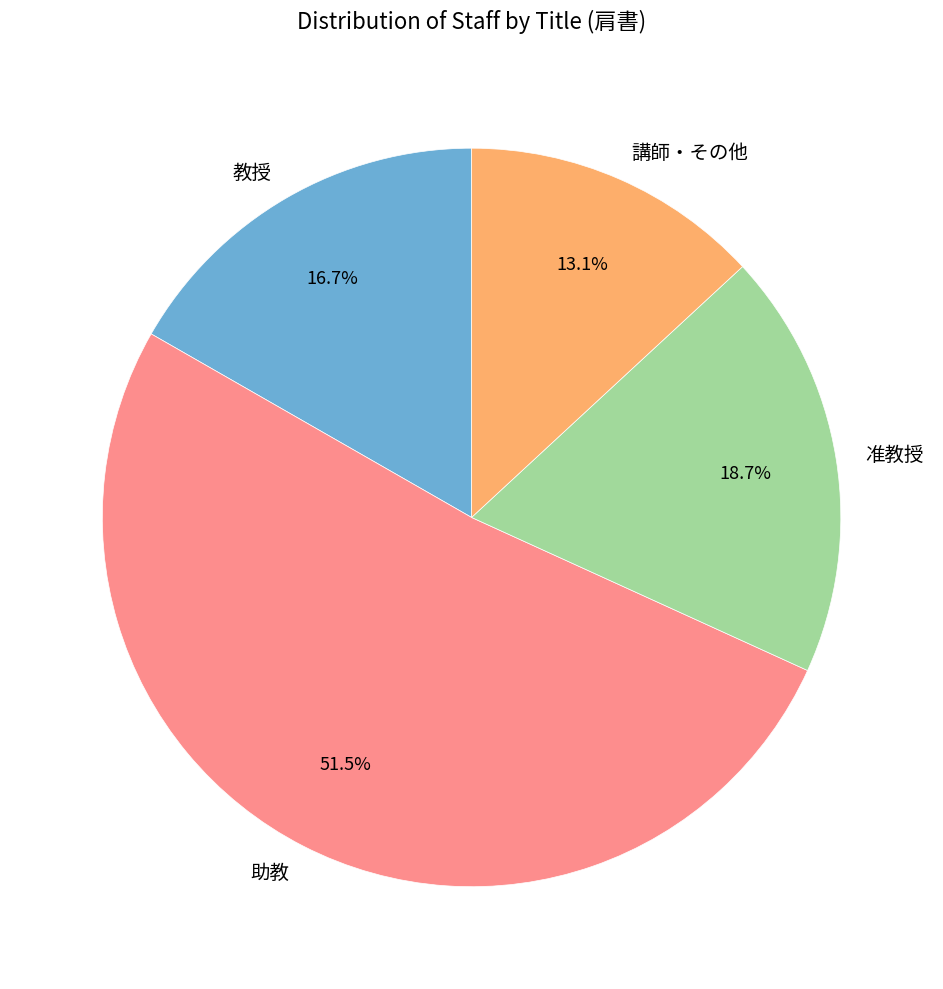

To the nearest percent, what is the difference between the largest and smallest slice percentages?

38%